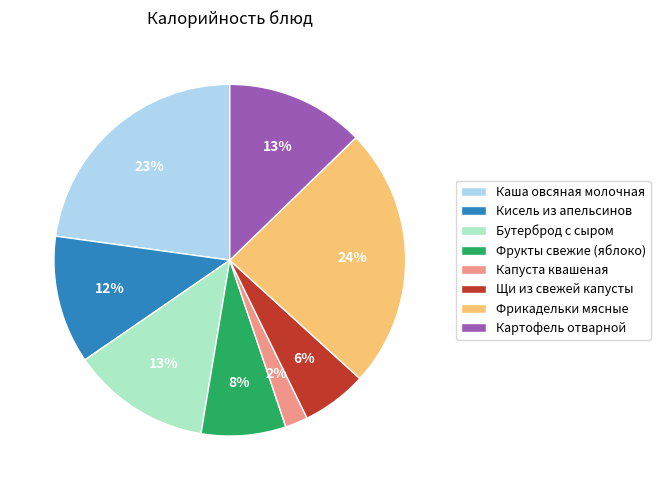

Which slice is the largest?

Фрикадельки мясные